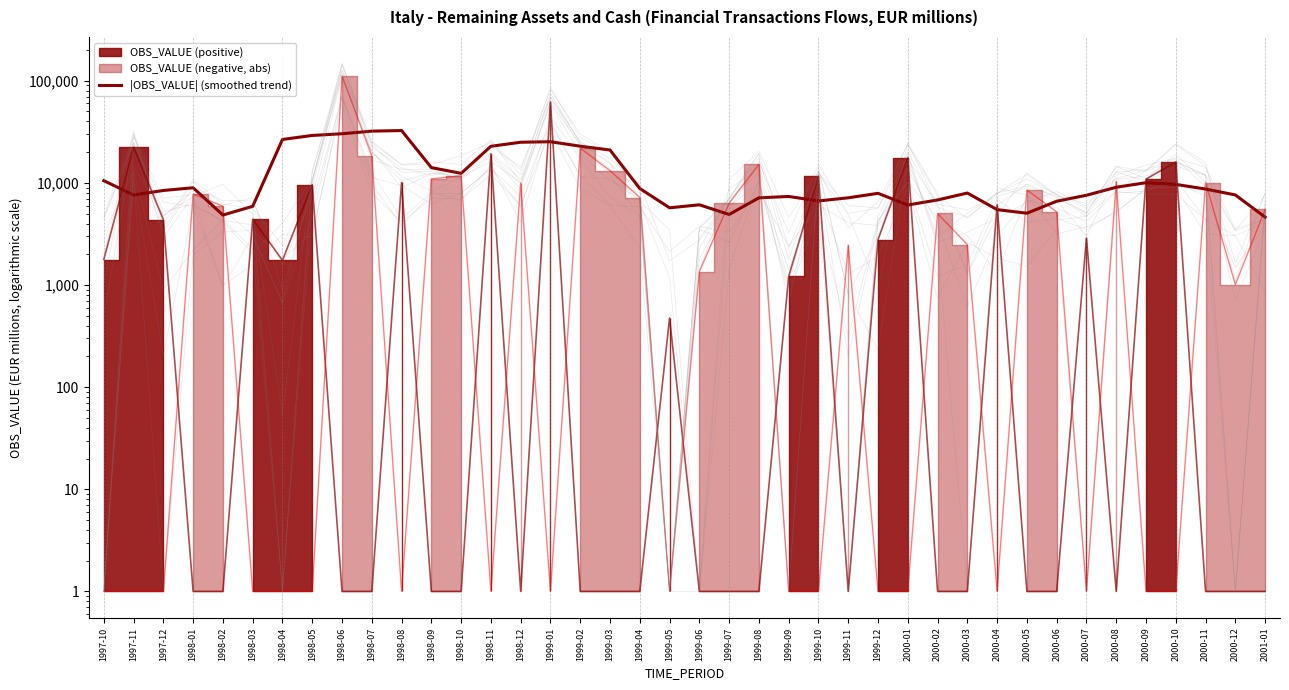

At which label is the value closest to 18568?

1999-03